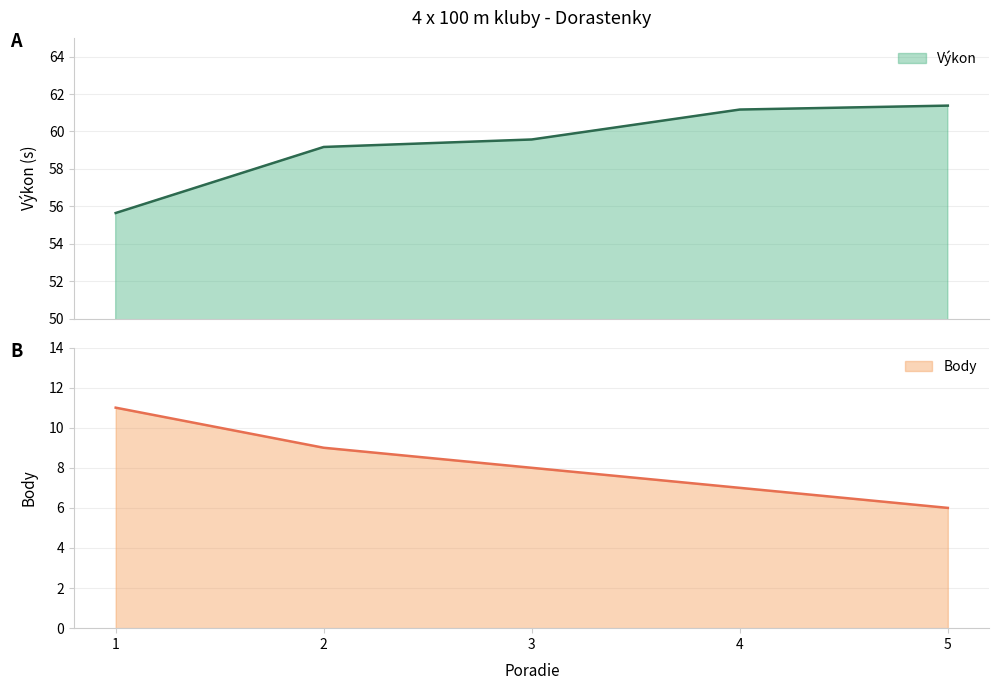

Which has a higher value, 2 or 4?

4